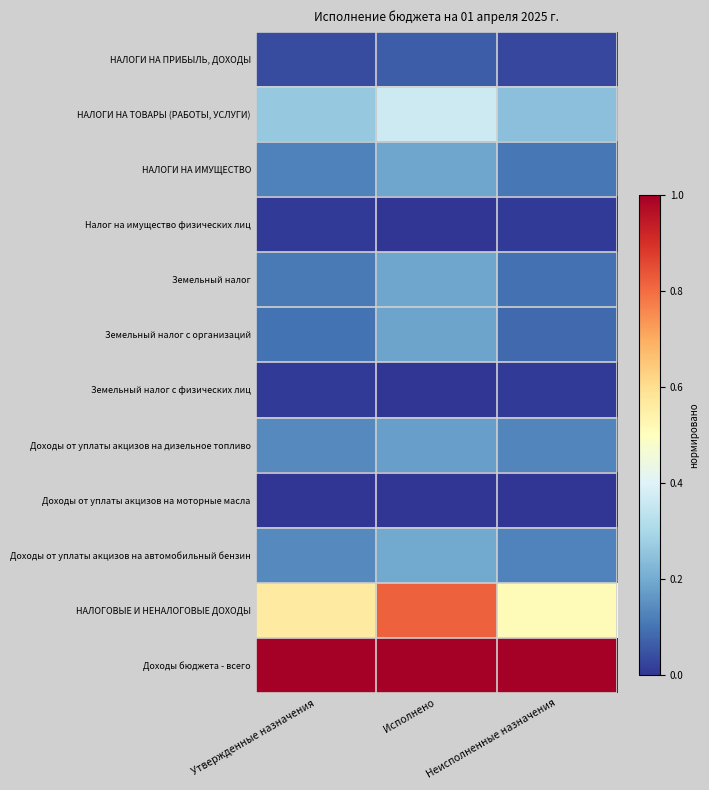

Between Утвержденные назначения and Исполнено, which is larger?

Исполнено